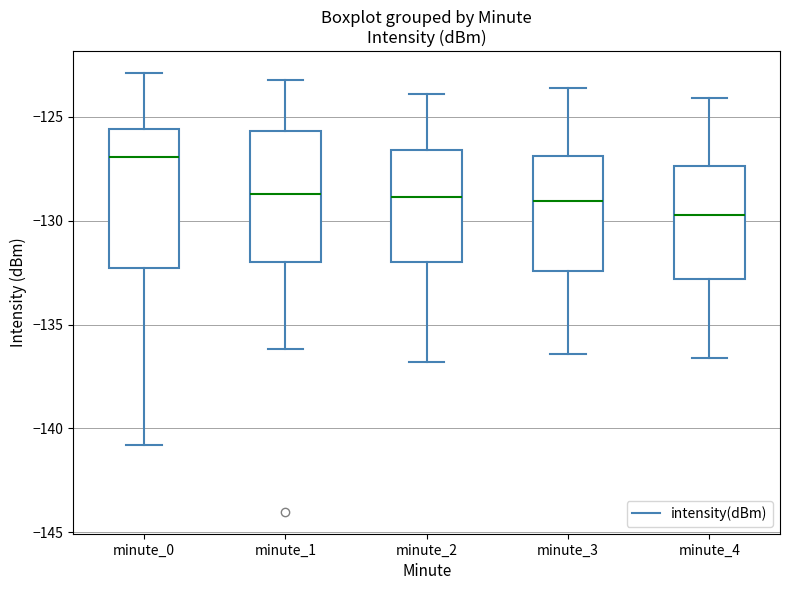

Where is the lower edge of the box for minute_0 on the y-axis? The values are not printed on the chart, so give them approximately, as read against the axis.

-132.5